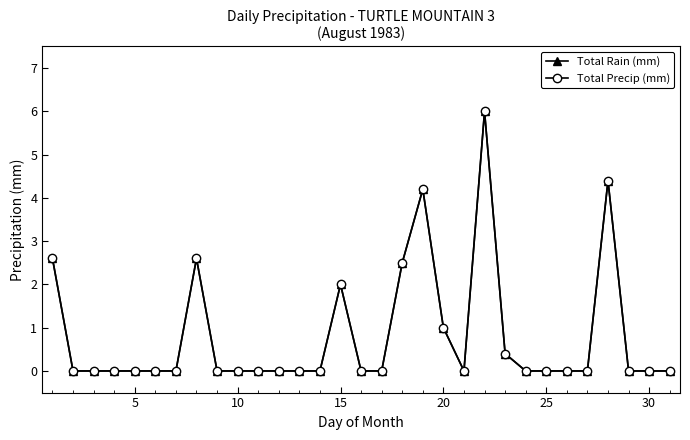

How many lines are shown in the chart?

2